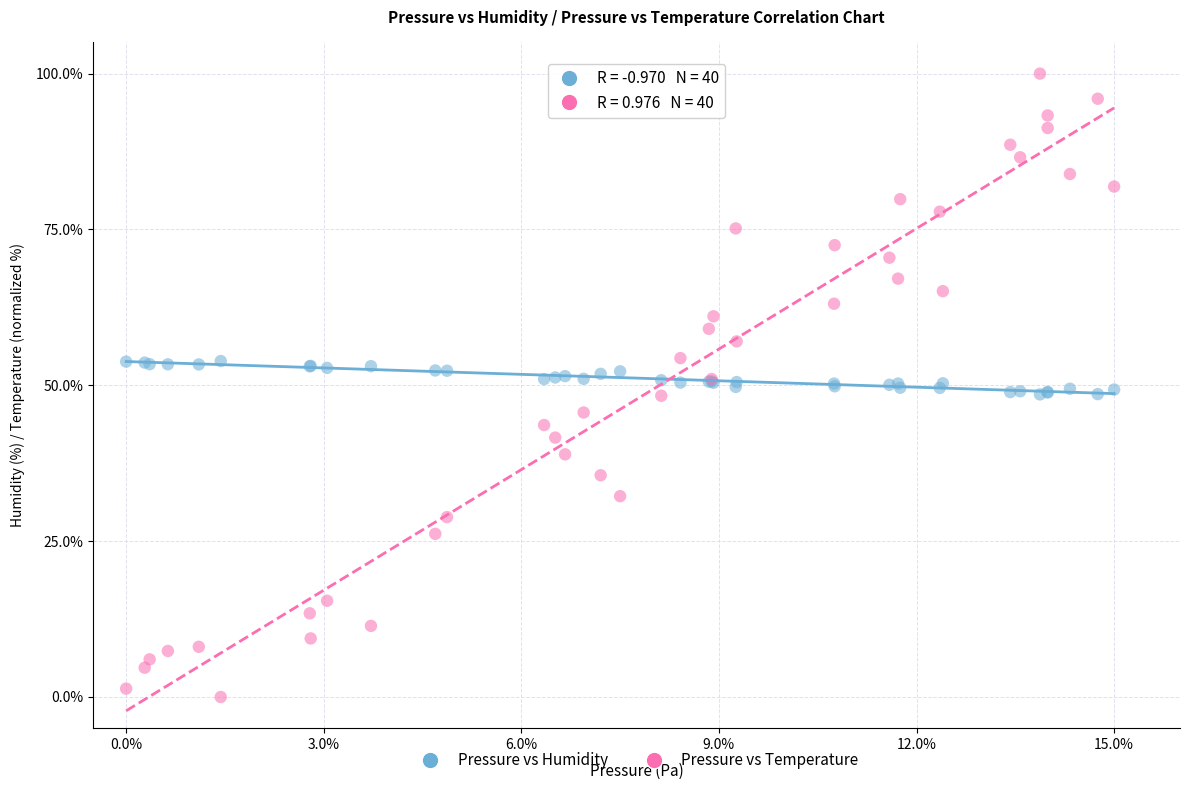

Which series contains the lowest Y value?

Pressure vs Temperature